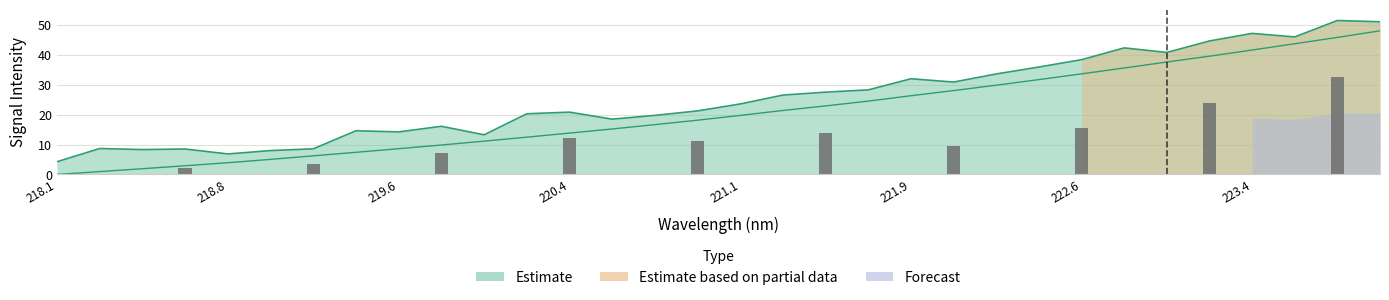

The chart shows a value of 35.6 at 222.8355. True or false?

True